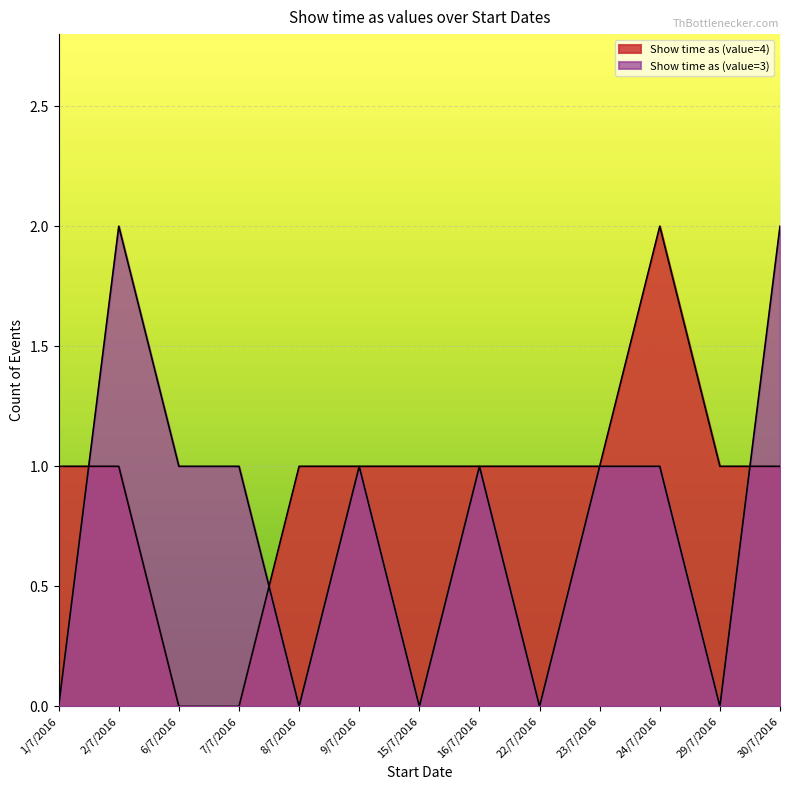

Count the number of categories in the chart.

13